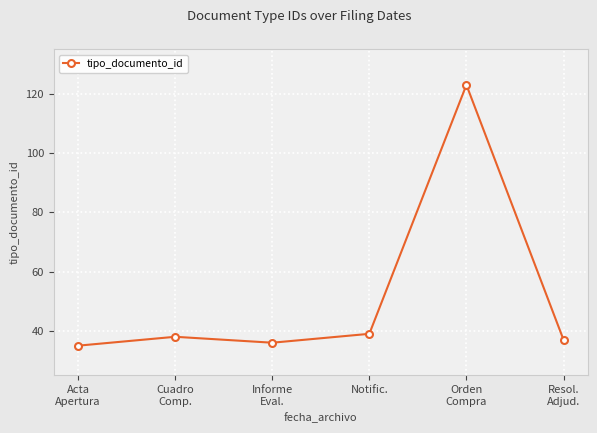

What is the average value?

51